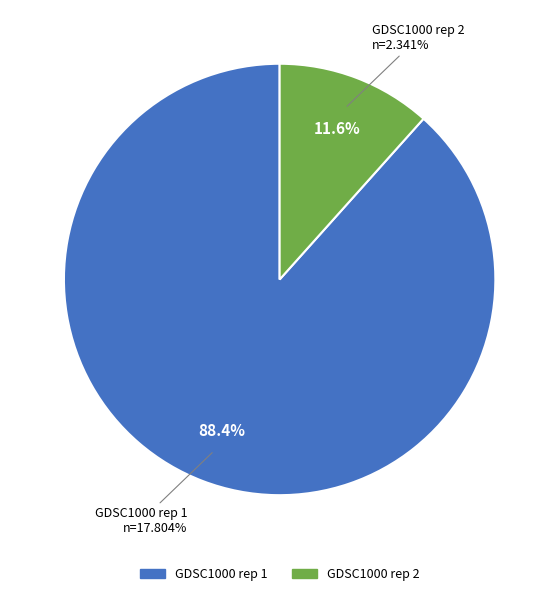

To the nearest percent, what is the combined percentage of GDSC1000 rep 2 and GDSC1000 rep 1?

100%